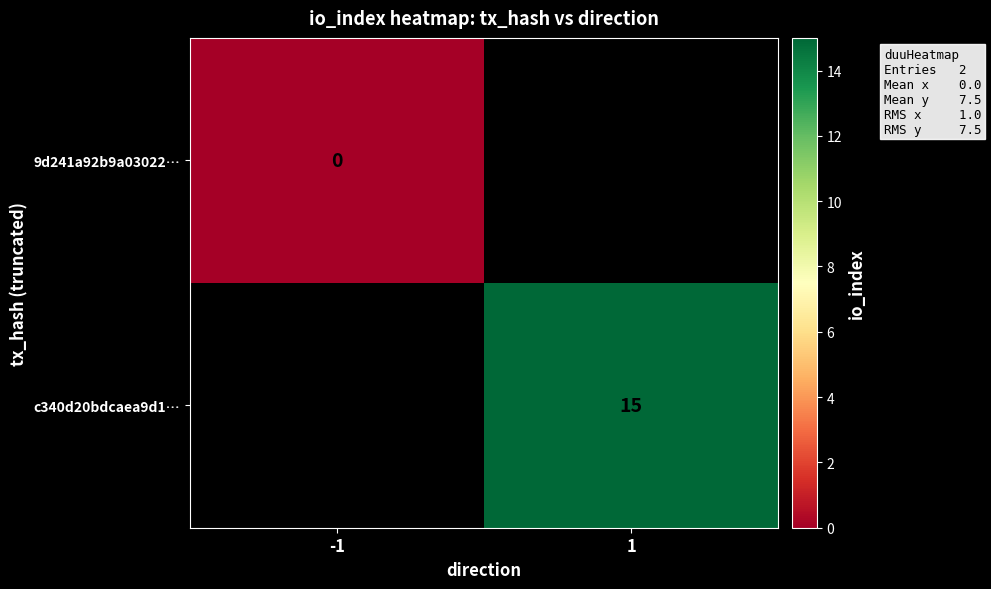

The value of c340d20bdcaea9d1… at 1 is 15. True or false?

True